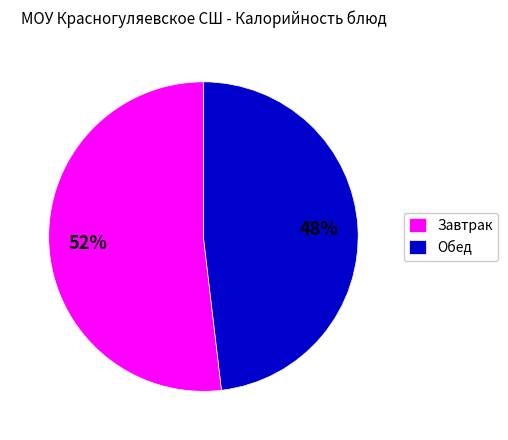

Rank the categories by value from lowest to highest.

Обед, Завтрак